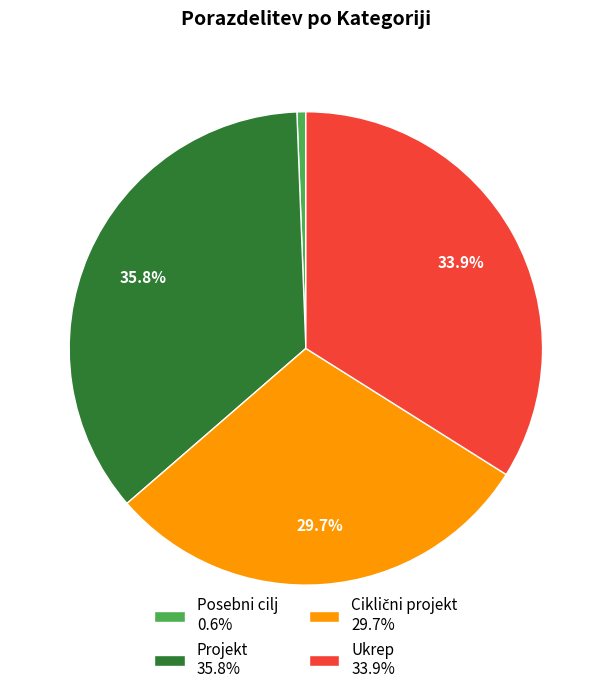

To the nearest percent, what portion does Ukrep represent?

34%